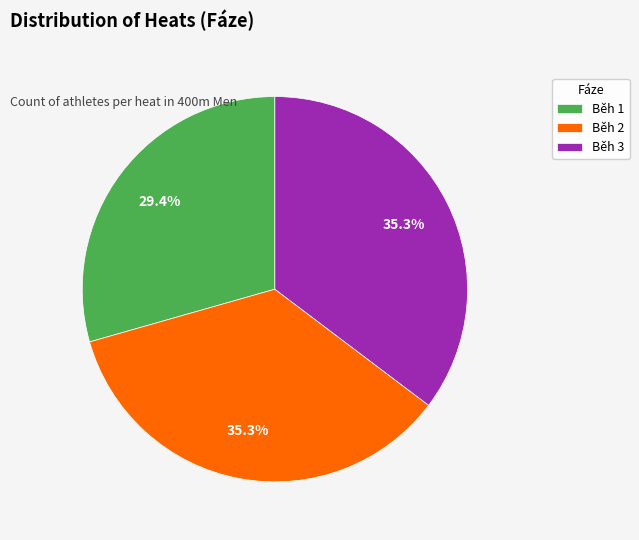

Is it true that Běh 3 is 41% of the pie?

False